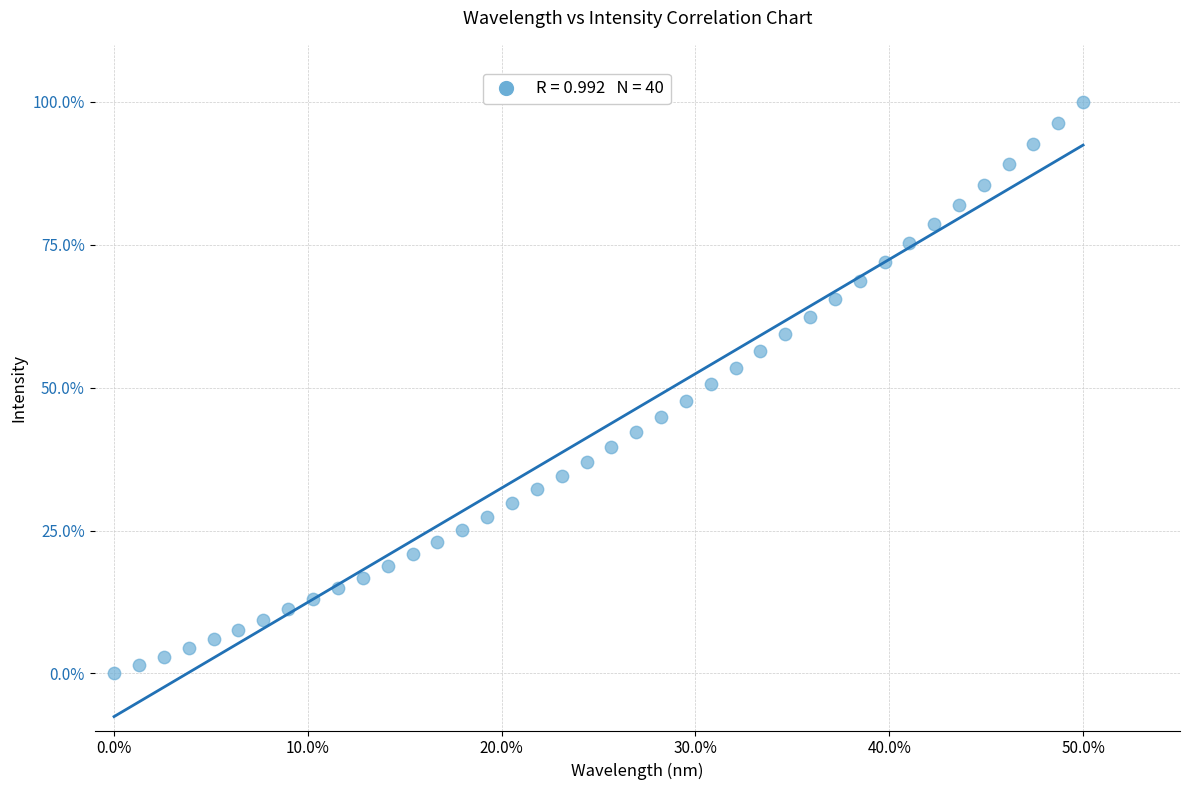

What is the range of Y values (max minus min)?

100.0